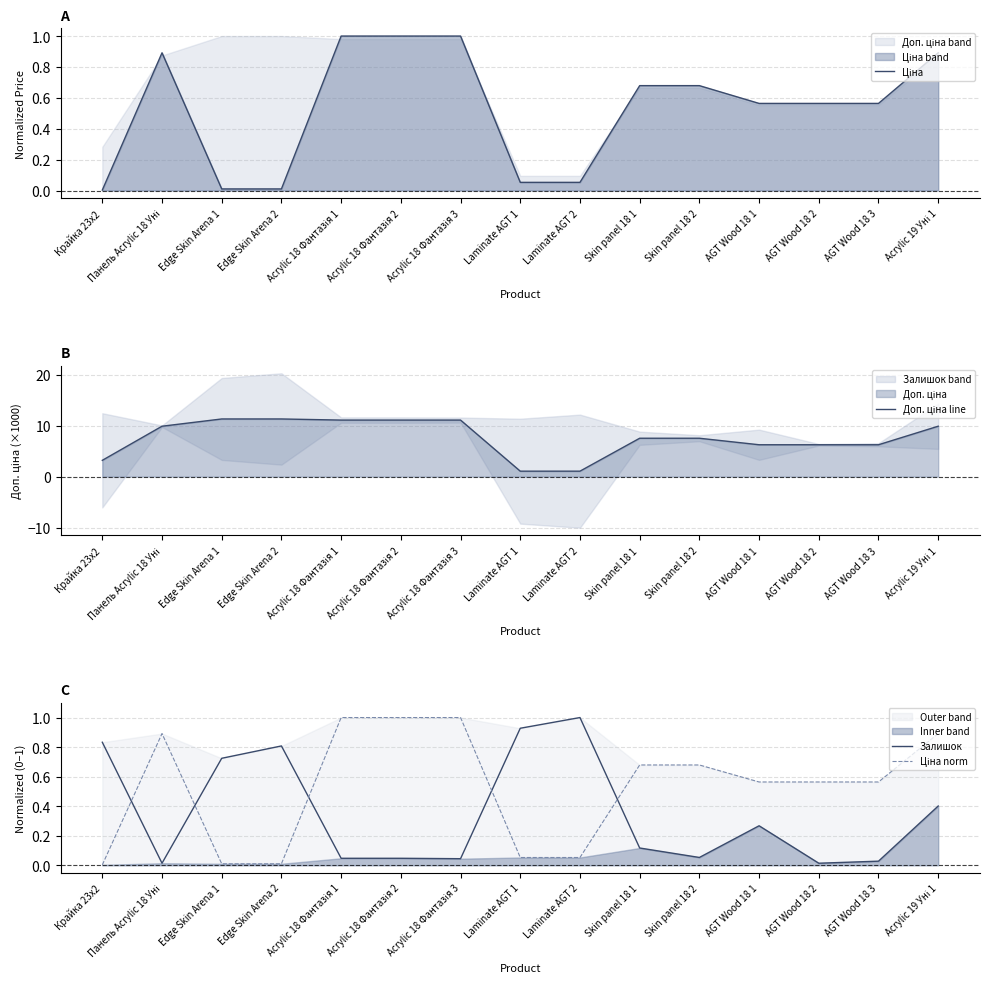

What is the sum of all Ціна values?

8.0